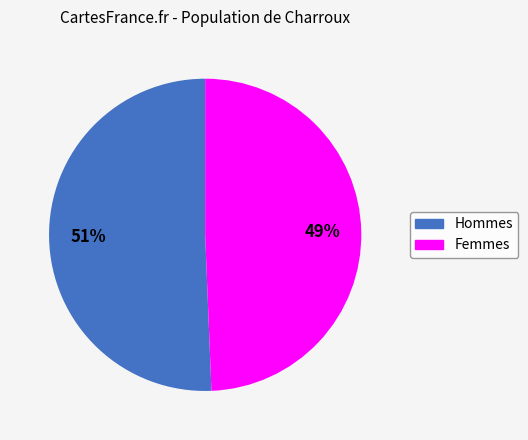

Is there any slice that represents more than half of the pie?

Yes